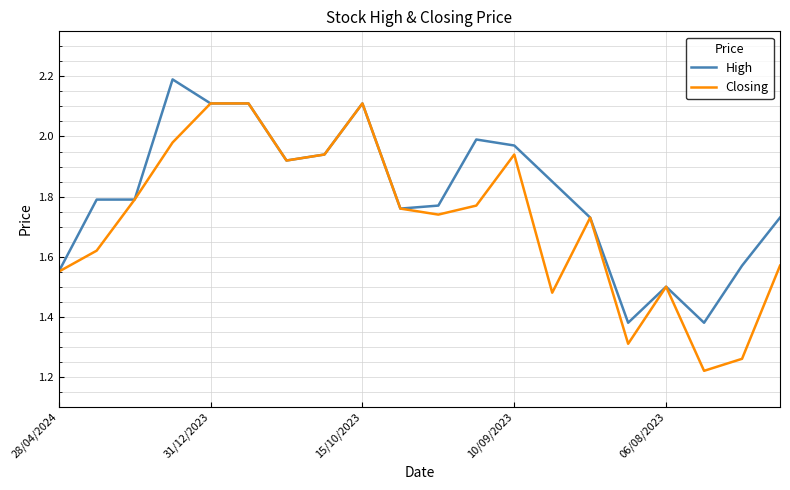

Which series has the largest range (max minus min)?

Closing